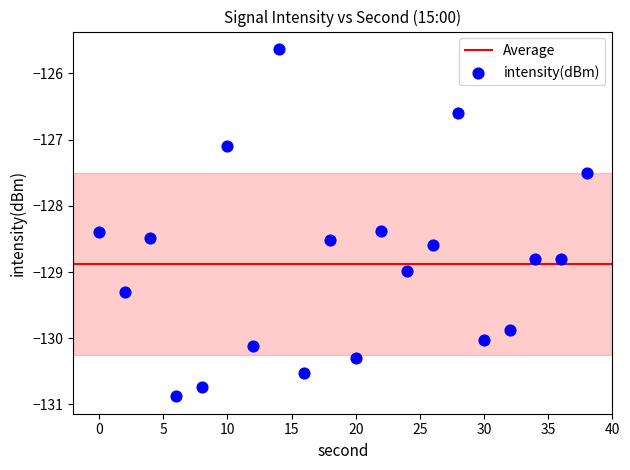

What is the range of X values (max minus min)?

38.0